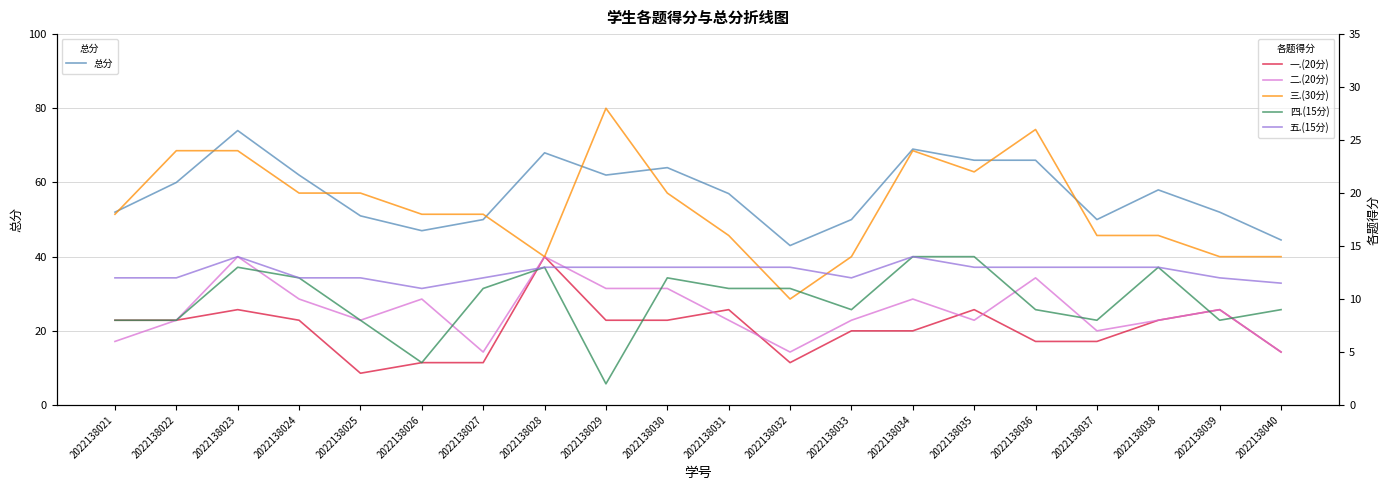

The value of 三.(30分) at 2022138040 is 19.1. True or false?

False